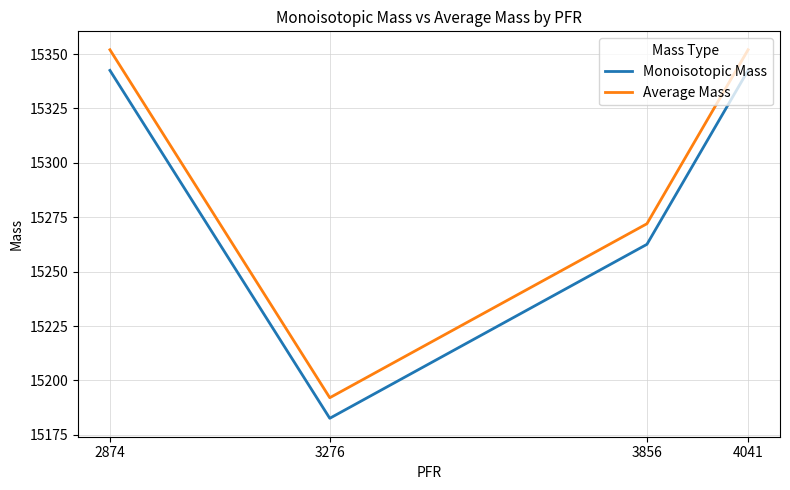

At which category does the chart reach its minimum across all series?

3276